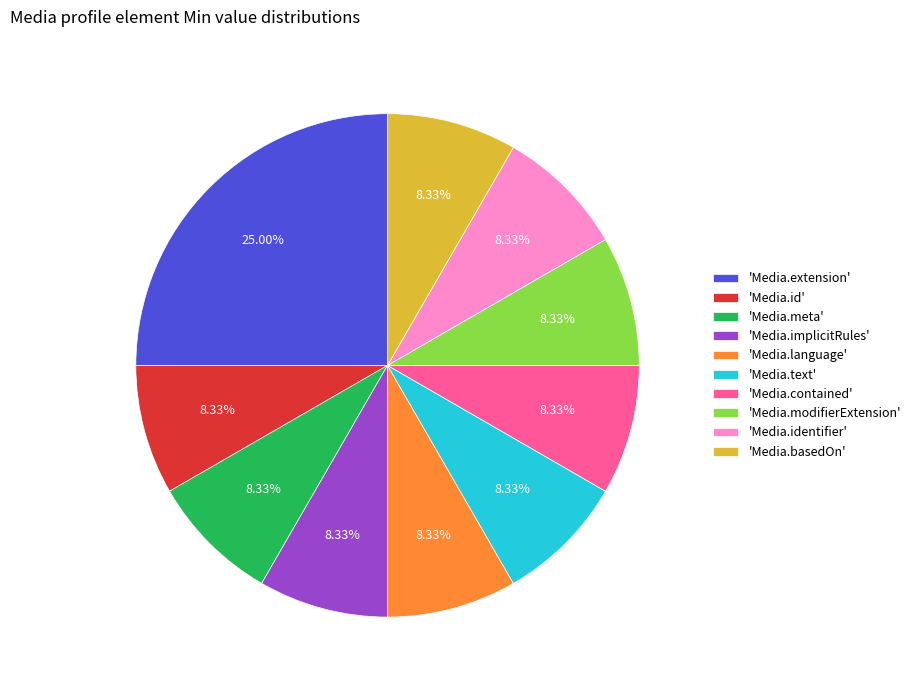

Count the number of slices in the pie.

10